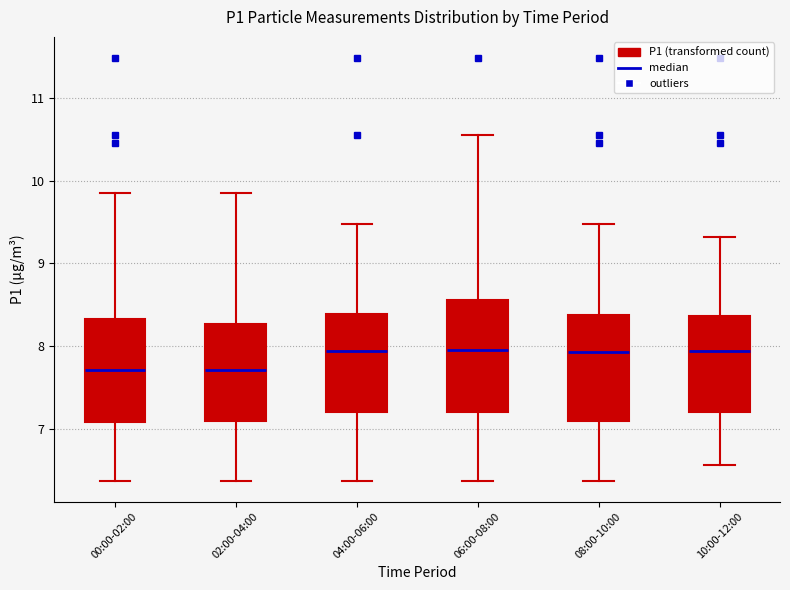

Where is the lower edge of the box for 02:00-04:00 on the y-axis? The values are not printed on the chart, so give them approximately, as read against the axis.

7.1